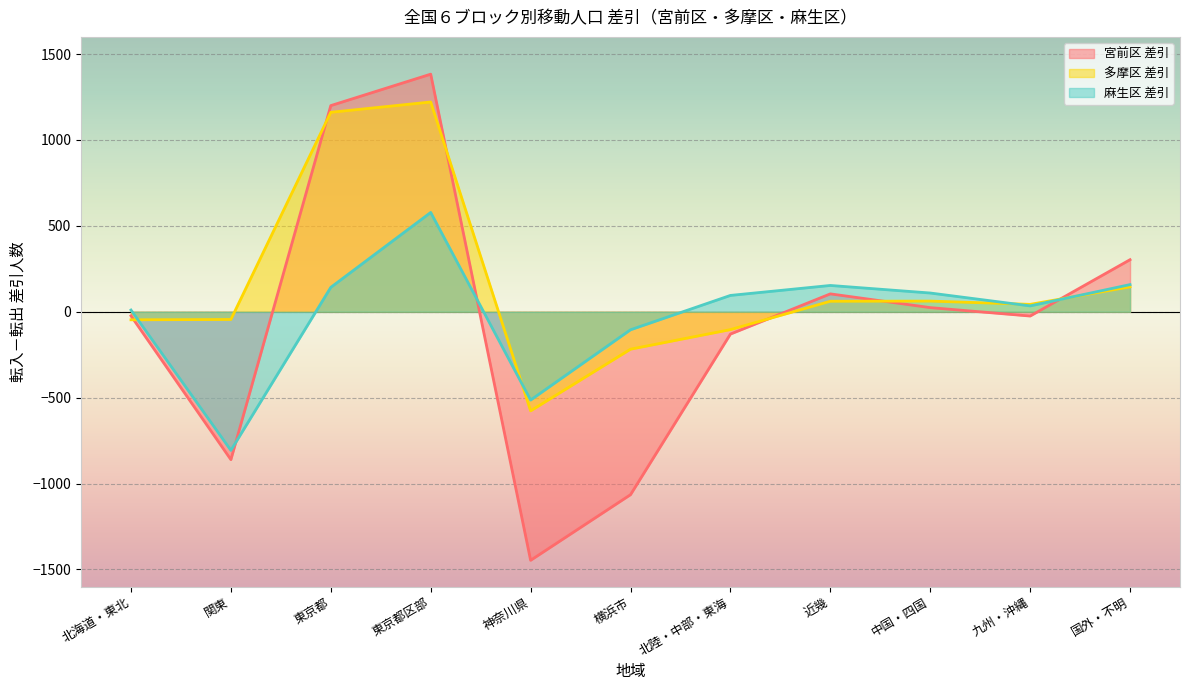

What is the average value of the 麻生区 差引 series?

-13